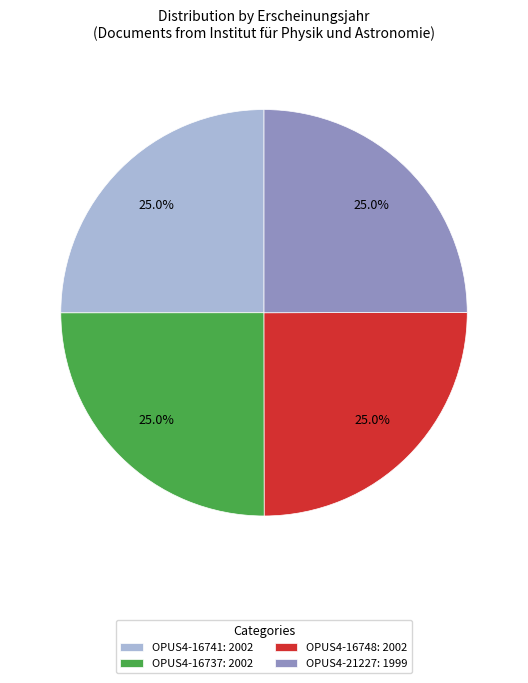

What percentage do OPUS4-16741: 2002 and OPUS4-16748: 2002 together represent?

50.0%